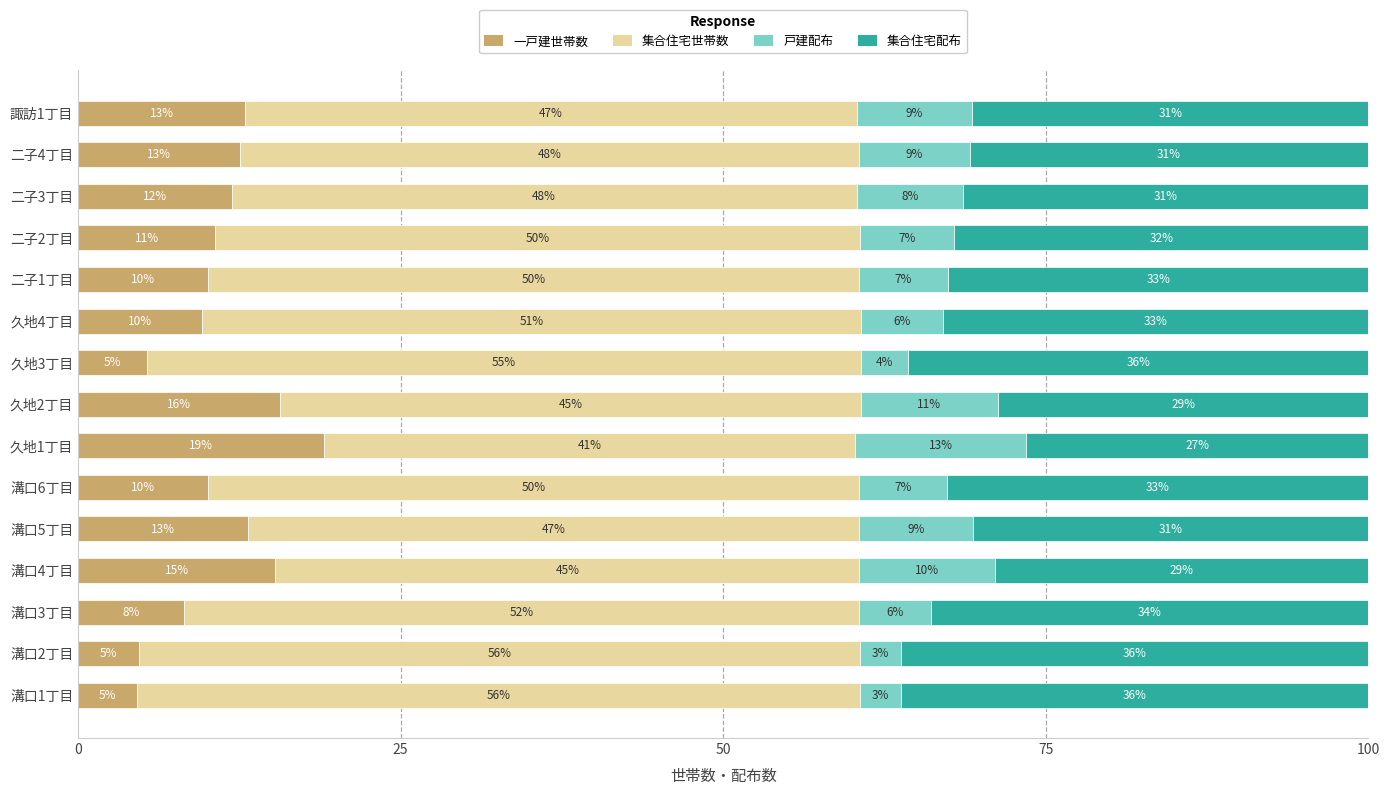

What are all the series names shown in the legend?

一戸建世帯数, 集合住宅世帯数, 戸建配布, 集合住宅配布